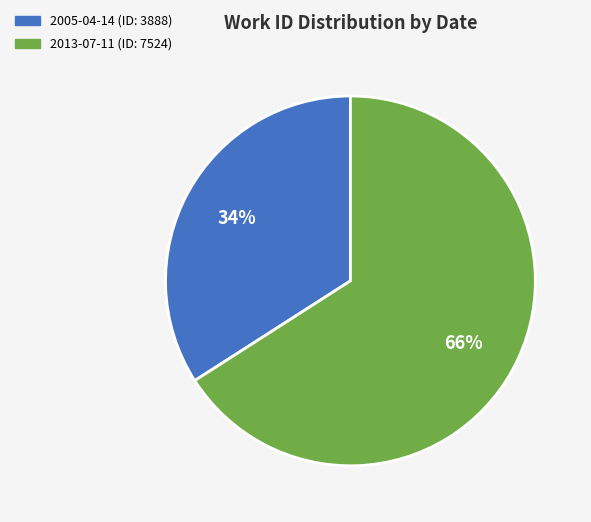

Is the sum of 2005-04-14 and 2013-07-11 greater than half?

Yes